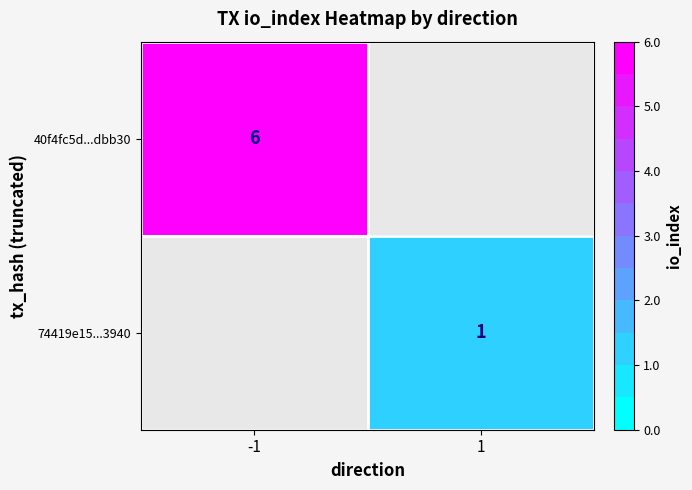

Is the value of 74419e15...3940 at 1 greater than the value of 40f4fc5d...dbb30 at -1?

No